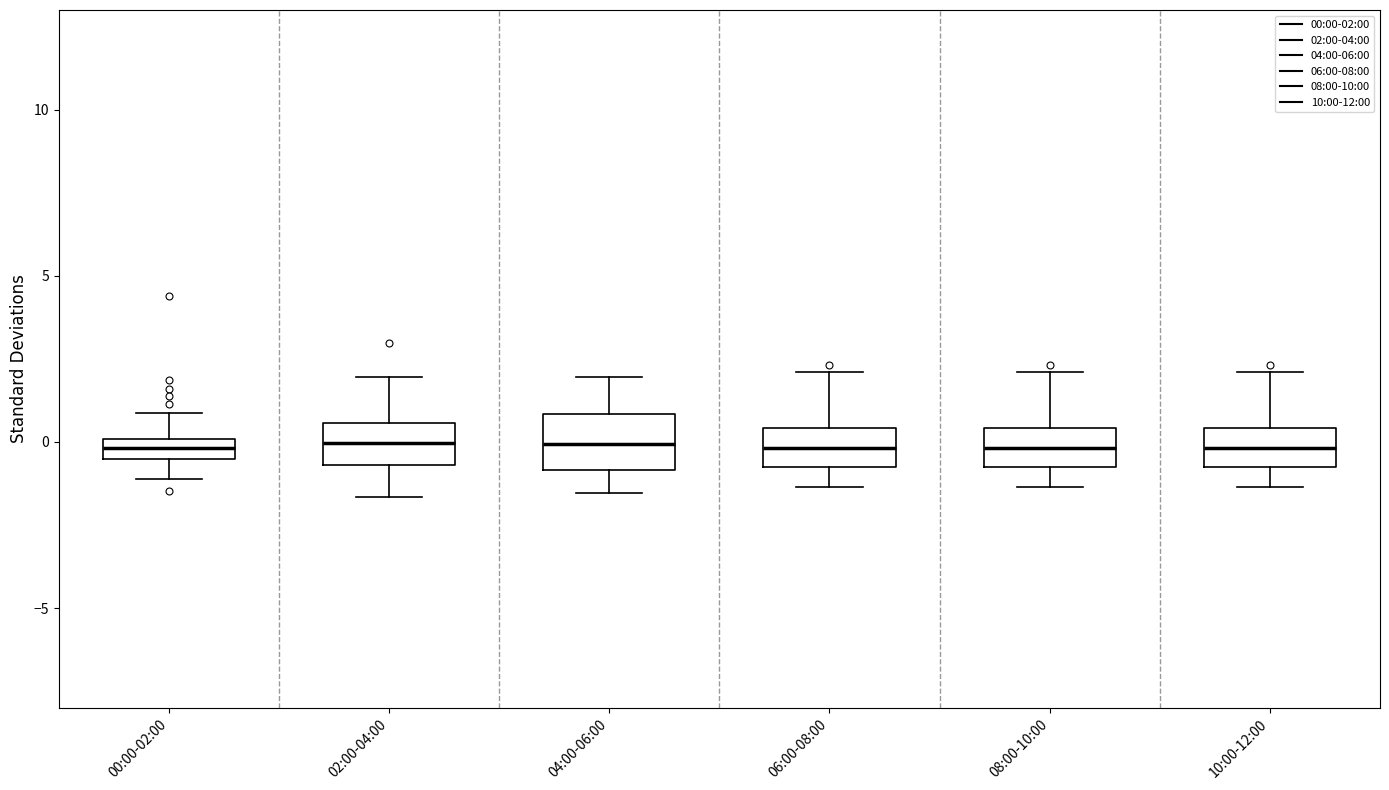

Where is the lower edge of the box for 08:00-10:00 on the y-axis? The values are not printed on the chart, so give them approximately, as read against the axis.

-1.0